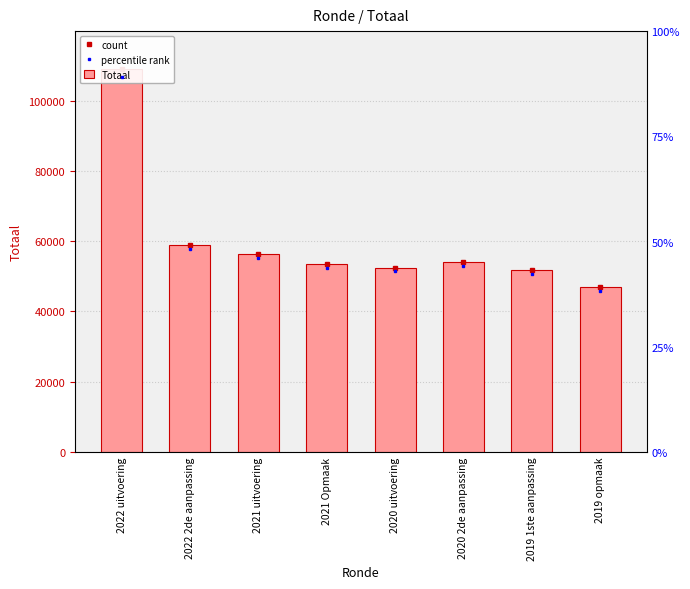

Rank the categories by count value from lowest to highest.

2019 opmaak, 2019 1ste aanpassing, 2020 uitvoering, 2021 Opmaak, 2020 2de aanpassing, 2021 uitvoering, 2022 2de aanpassing, 2022 uitvoering